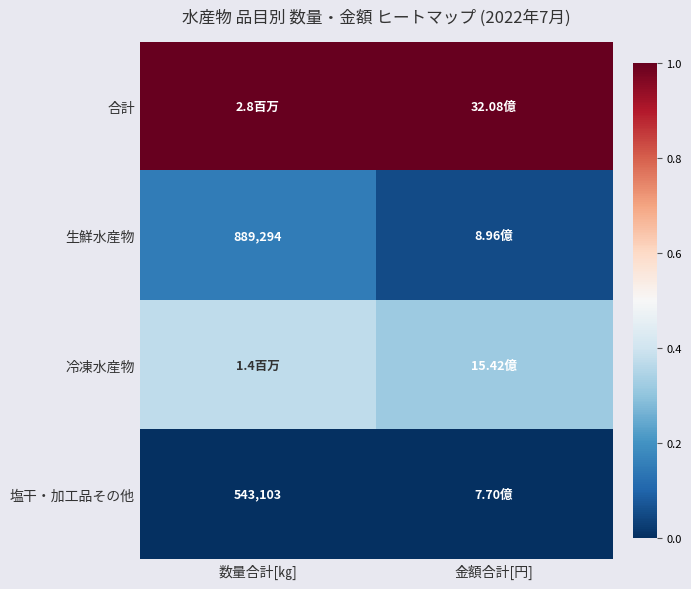

The 合計 series shows 0.6 at 数量合計[㎏]. True or false?

False